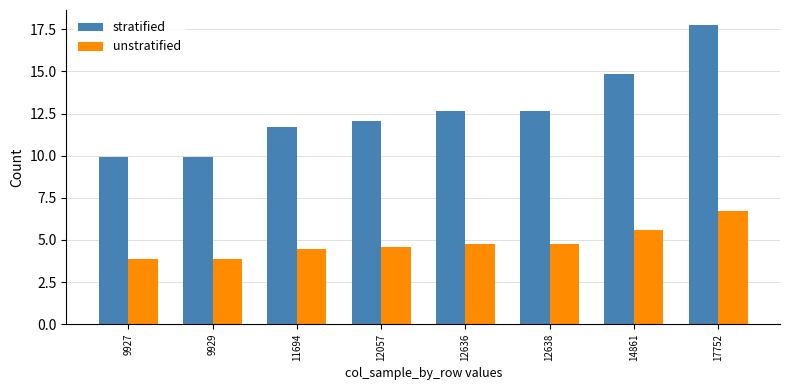

Reading left to right, what are all the values shown in this chart?

stratified: 9.9	9.9	11.7	12.1	12.6	12.6	14.9	17.8
unstratified: 3.9	3.9	4.4	4.6	4.8	4.8	5.6	6.7